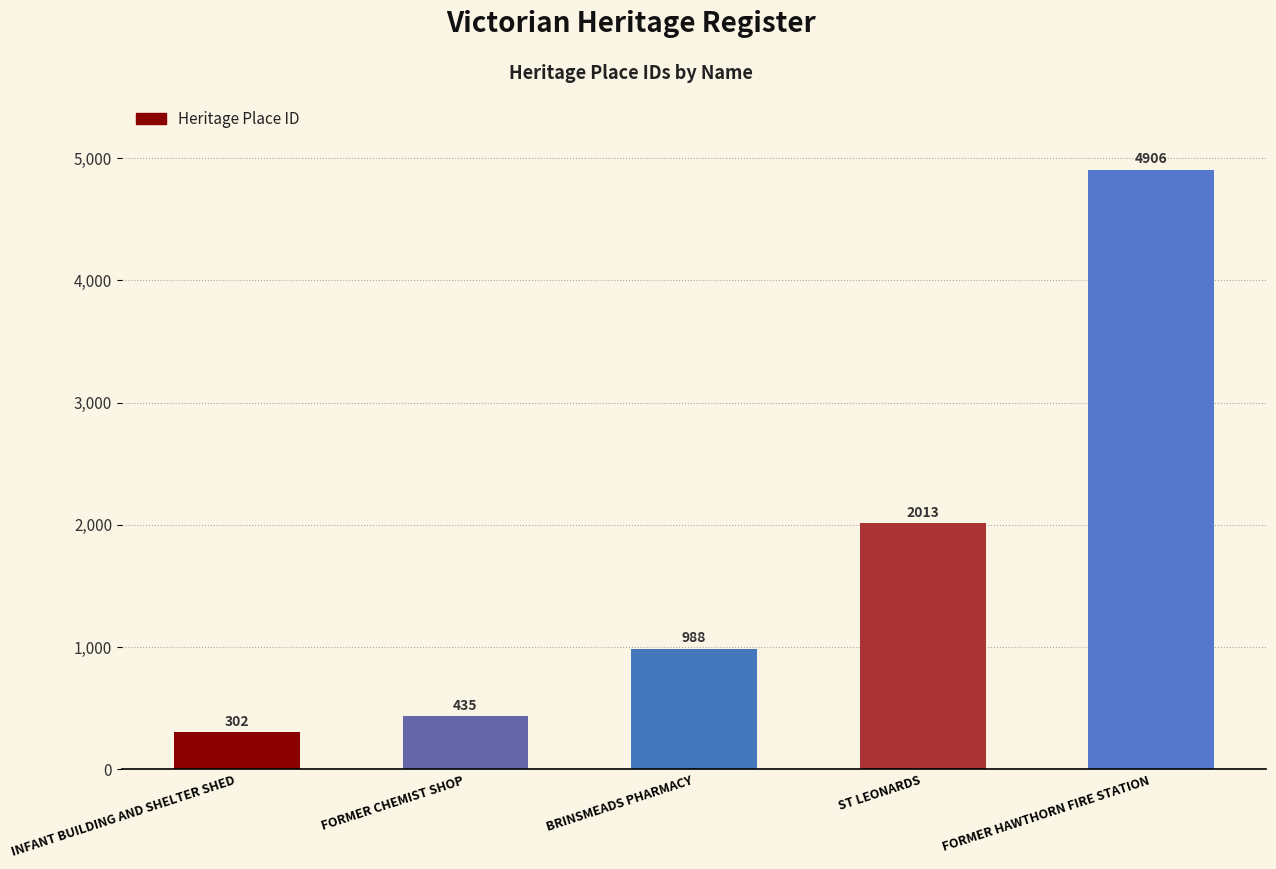

Are the bars grouped side by side (vs. stacked)?

No